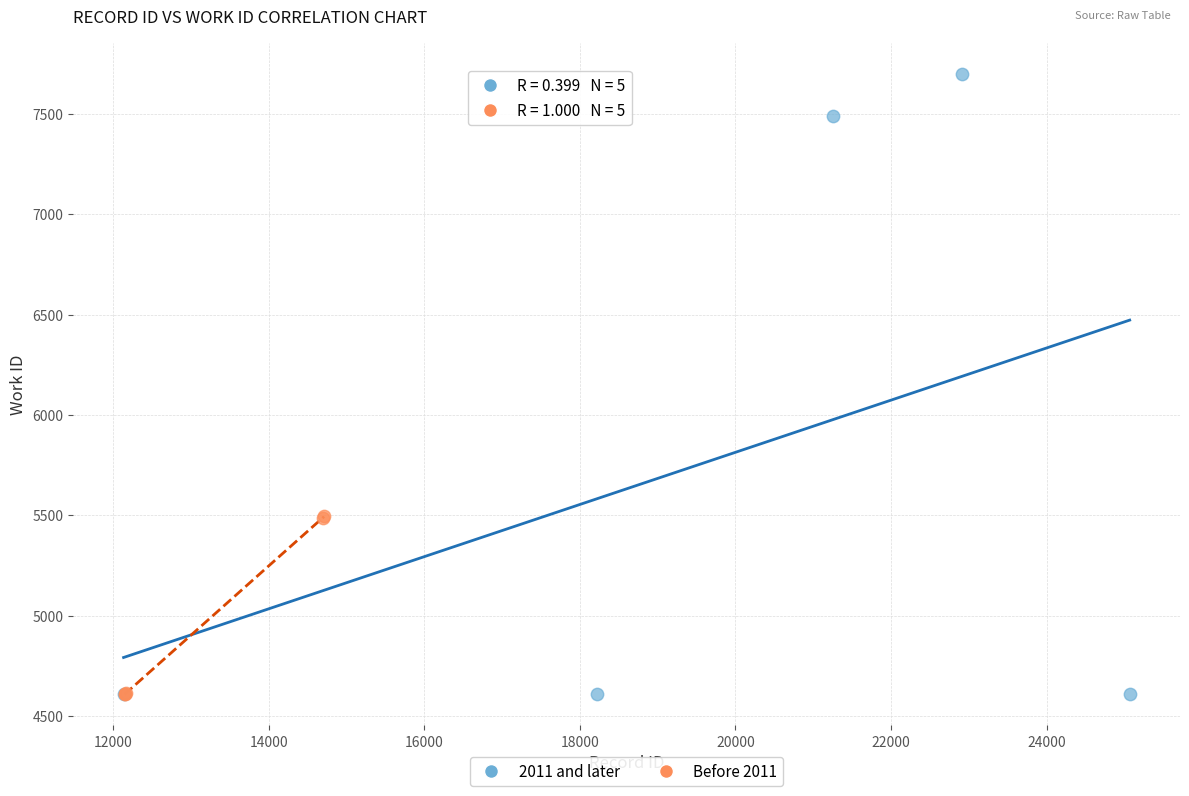

Which series has the largest Y range (max minus min)?

2011 and later